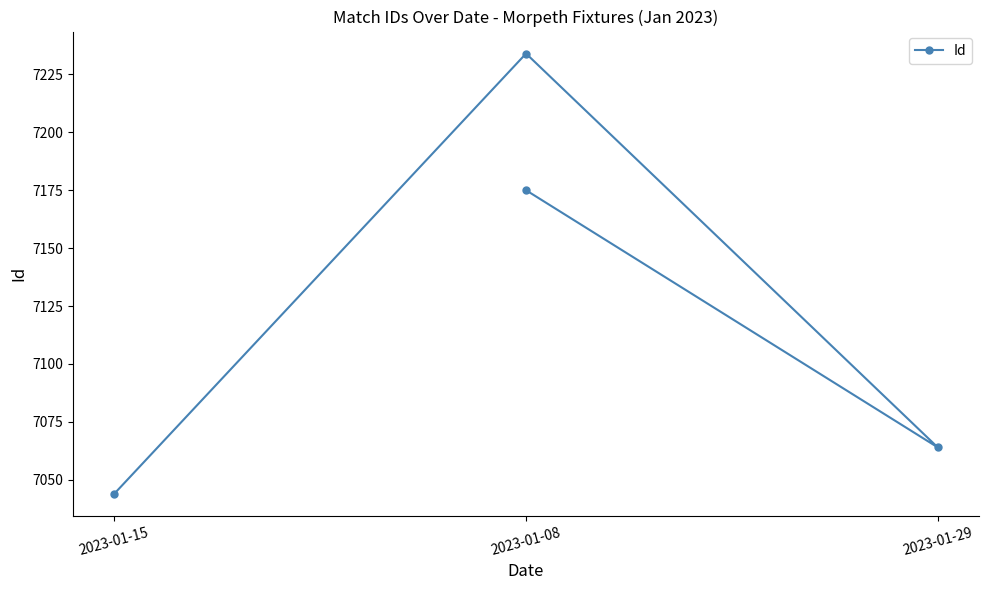

What is the difference between the maximum and minimum values?

190